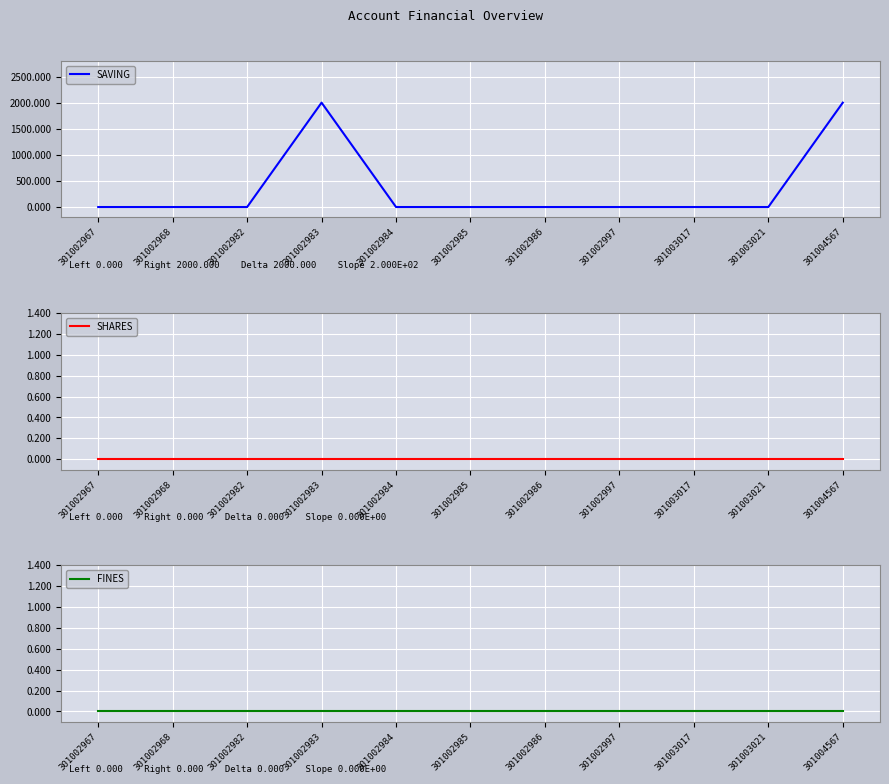

In SAVING, how many points are higher than both neighbors (excluding endpoints)?

1